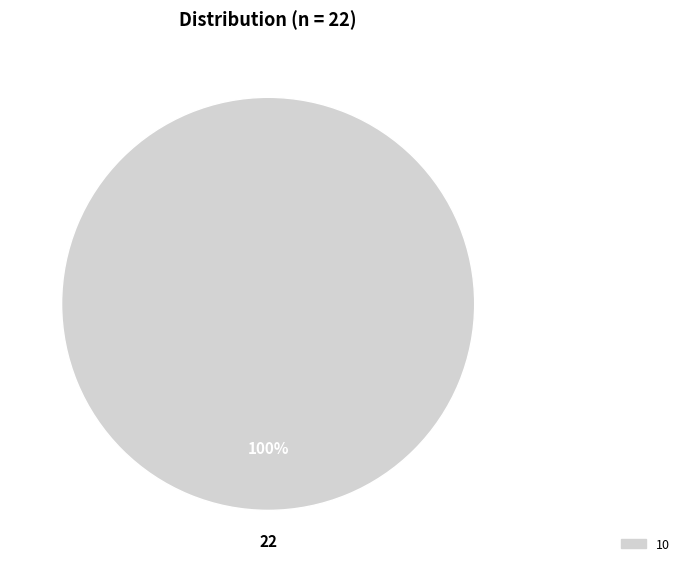

Is there any slice that represents more than half of the pie?

Yes